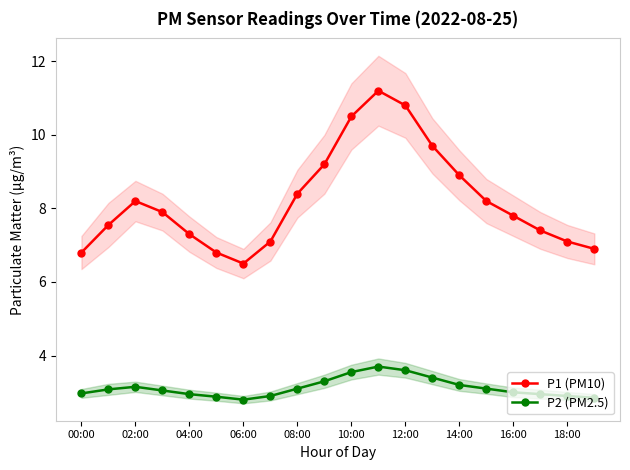

The P2 (PM2.5) series shows 1.1 at 16:00. True or false?

False